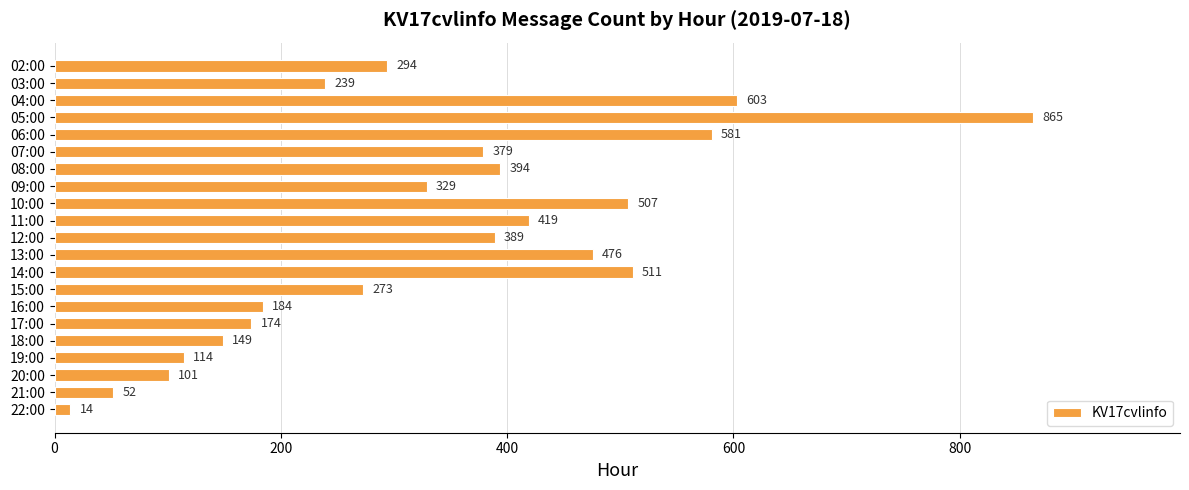

What is the label of the 13th bar from the bottom?

10:00